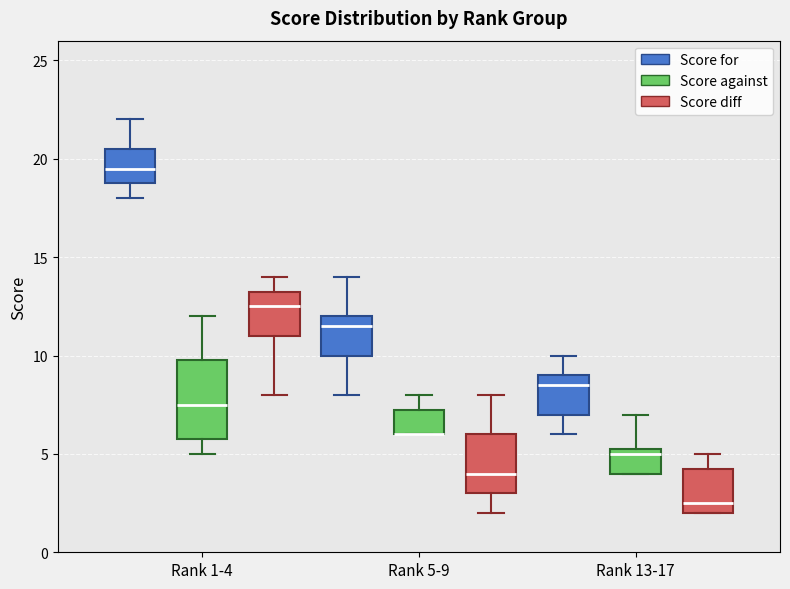

Where is the lower edge of the box for Rank 5-9 (Score for) on the y-axis? The values are not printed on the chart, so give them approximately, as read against the axis.

10.0